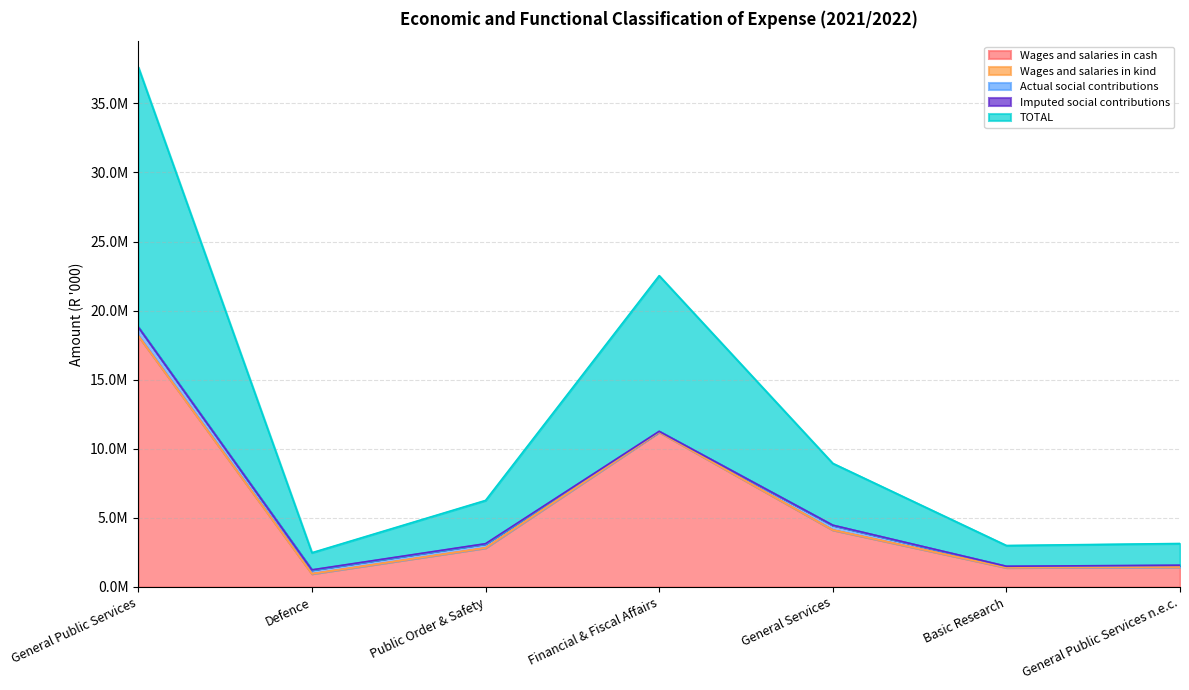

Where is the first local maximum for TOTAL?

Financial & Fiscal Affairs